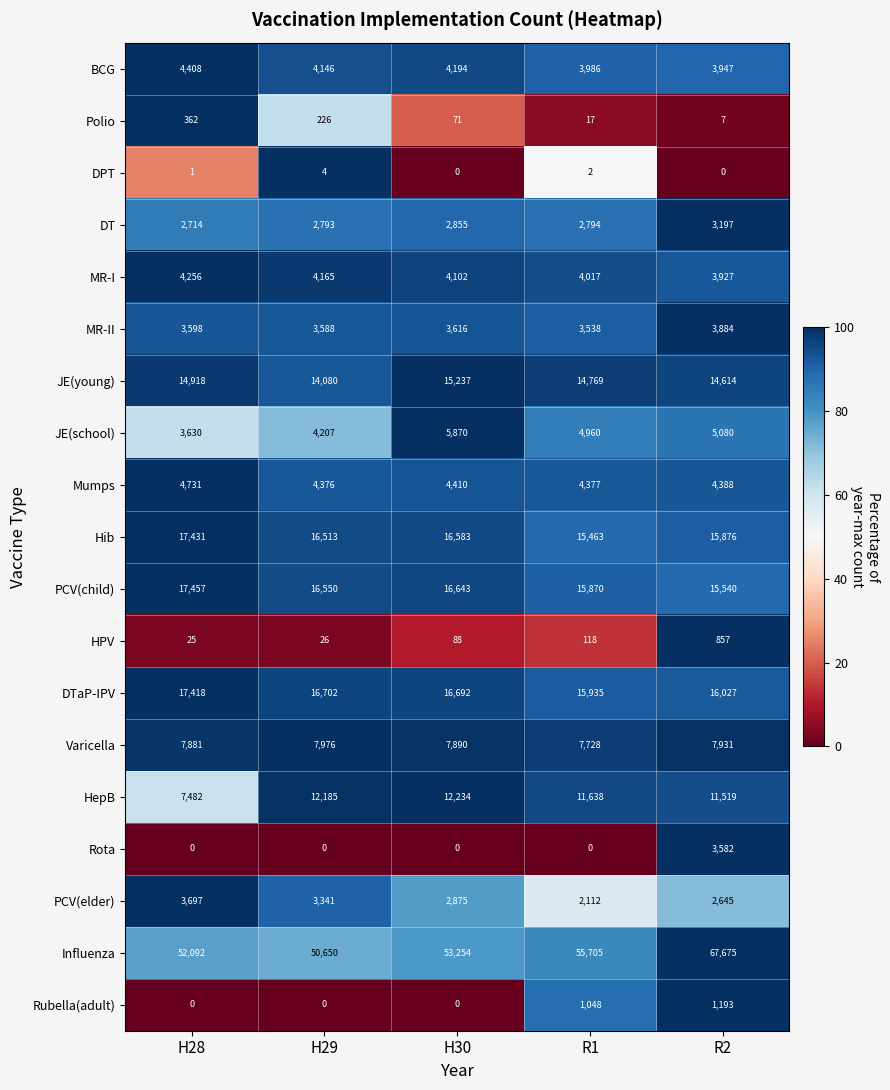

Where is JE(young) nearest to the value 14658?

R2